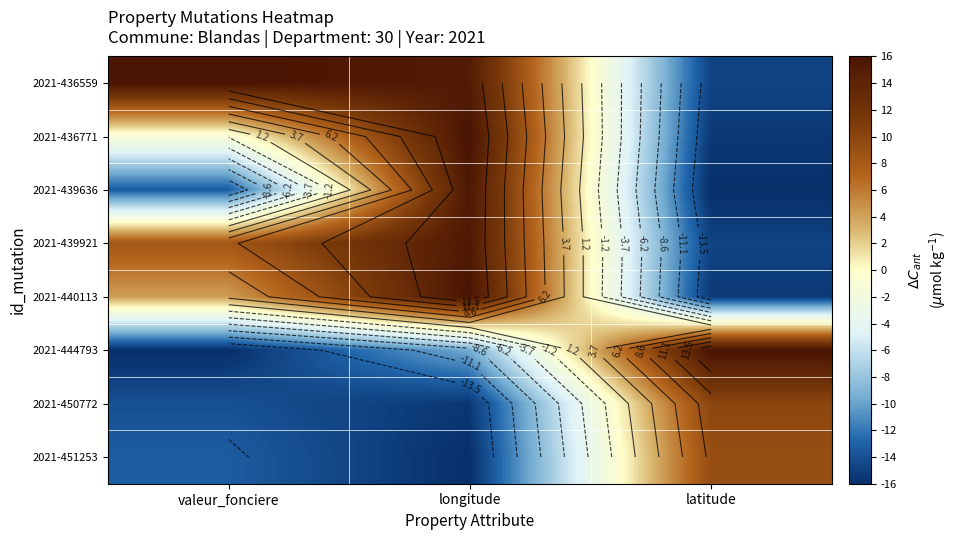

Rank the series at valeur_fonciere from lowest to highest value.

2021-444793, 2021-450772, 2021-439636, 2021-451253, 2021-436771, 2021-440113, 2021-439921, 2021-436559